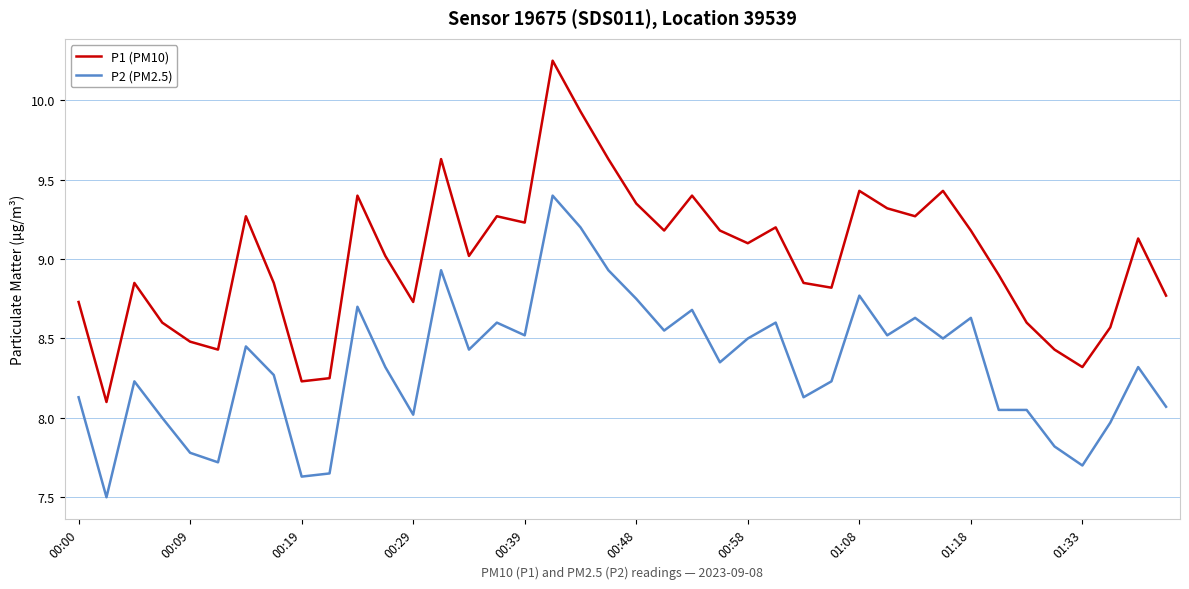

Which series has the largest range (max minus min)?

P1 (PM10)